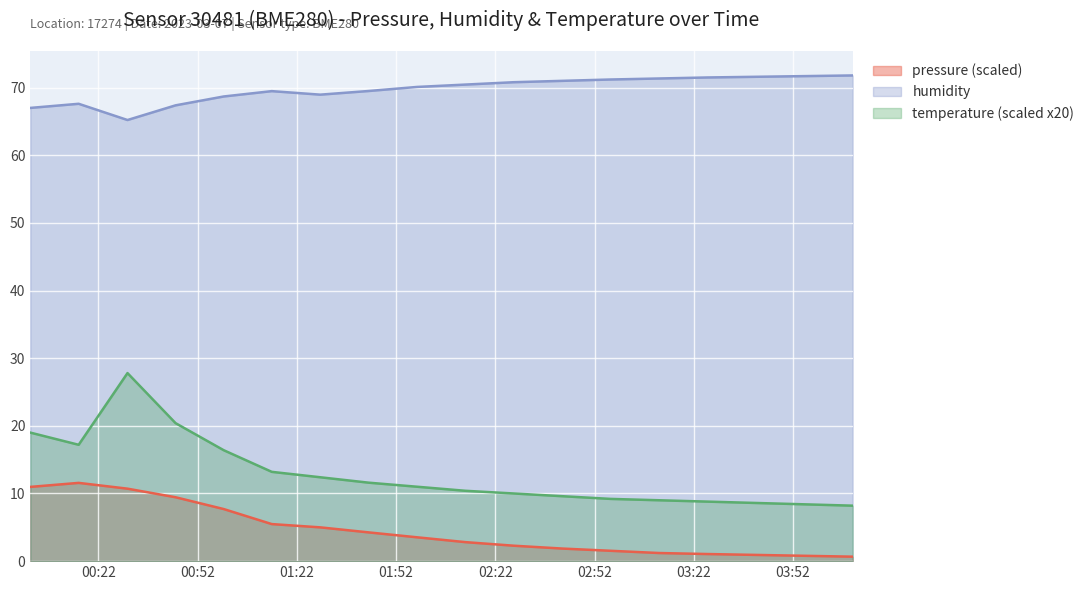

The value of humidity at 2023-03-07T01:43:42 is 69.5. True or false?

True